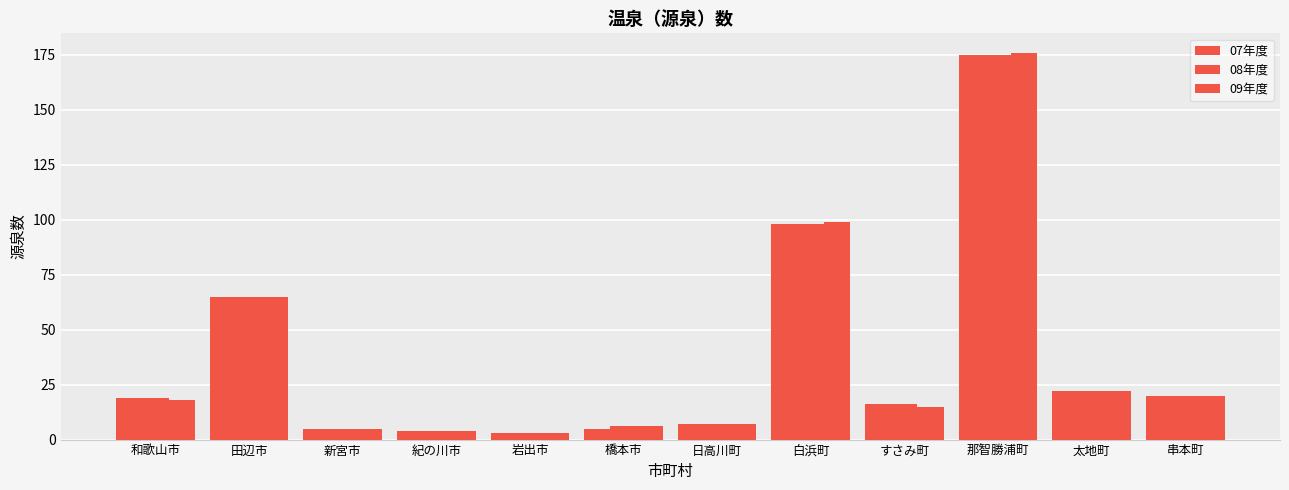

Count the number of data series in this chart.

3